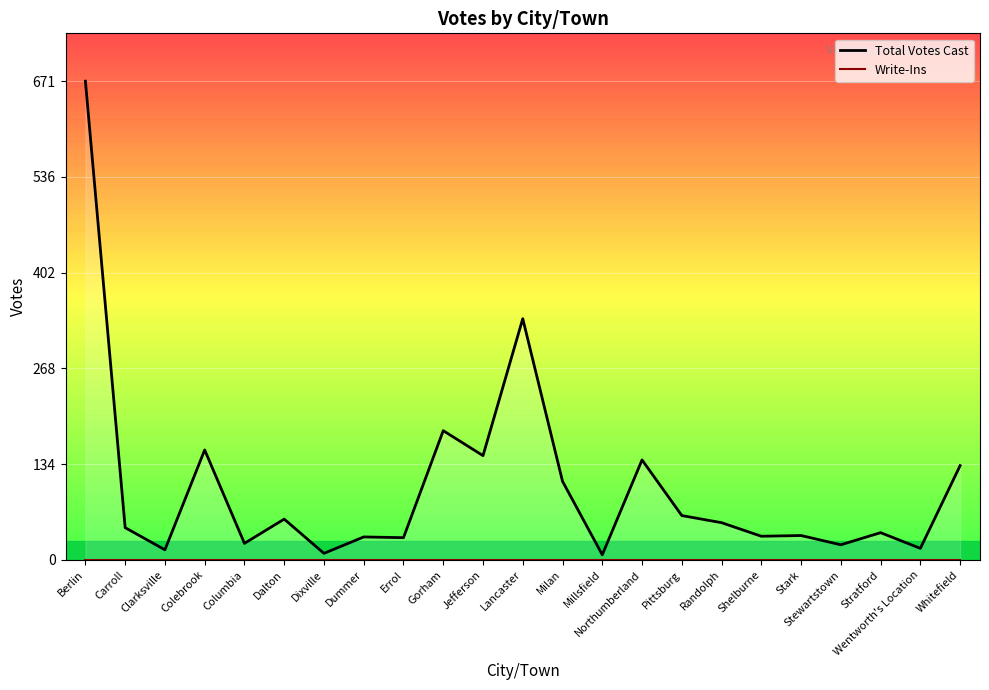

Is it true that the value at Dalton is 85?

False